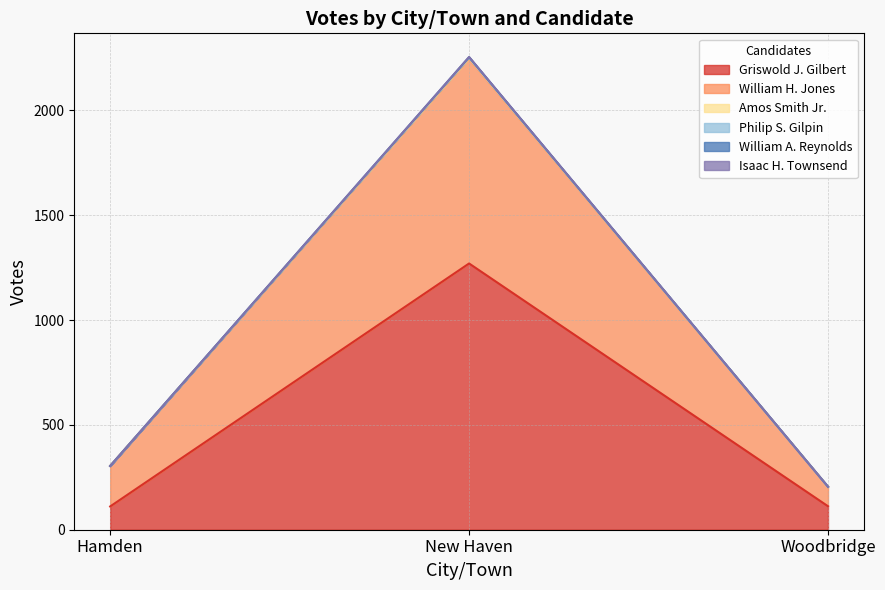

Reading left to right, extract all data points from this chart.

Griswold J. Gilbert: Hamden=111	New Haven=1270	Woodbridge=112
William H. Jones: Hamden=304	New Haven=2247	Woodbridge=205
Amos Smith Jr.: Hamden=304	New Haven=2255	Woodbridge=205
Philip S. Gilpin: Hamden=304	New Haven=2254	Woodbridge=205
William A. Reynolds: Hamden=304	New Haven=2252	Woodbridge=205
Isaac H. Townsend: Hamden=304	New Haven=2250	Woodbridge=205